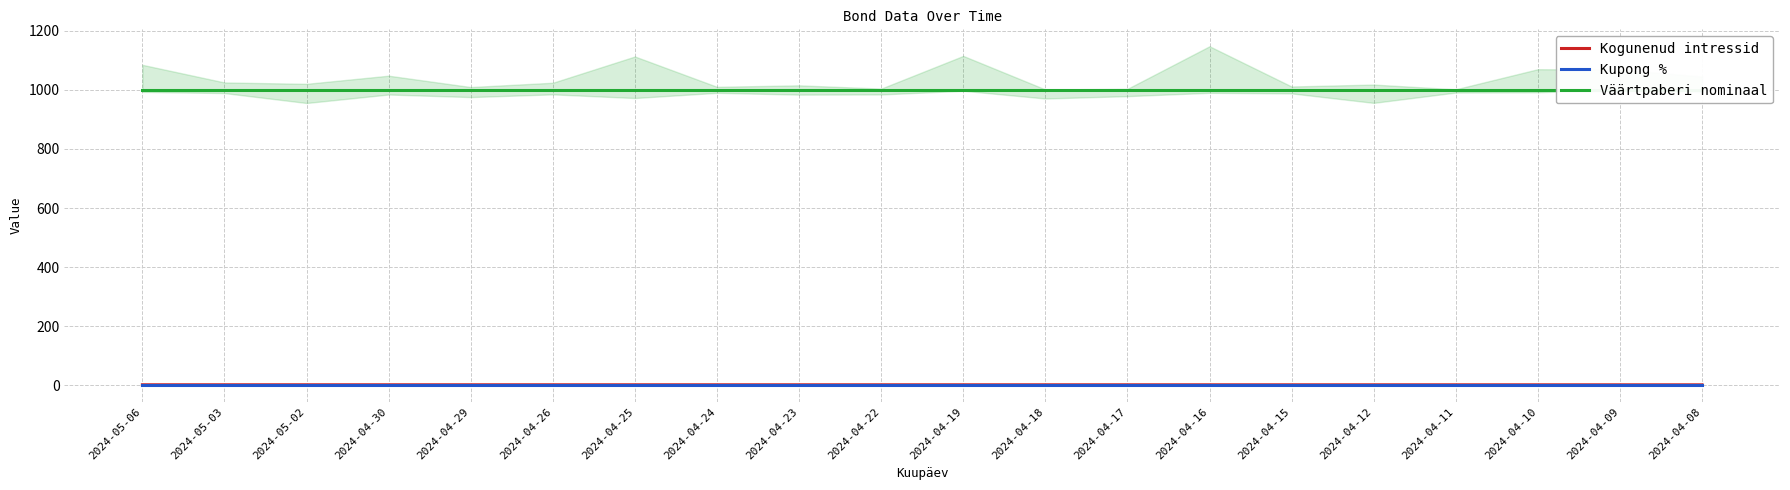

What is the label of the 6th point from the left?

2024-04-26